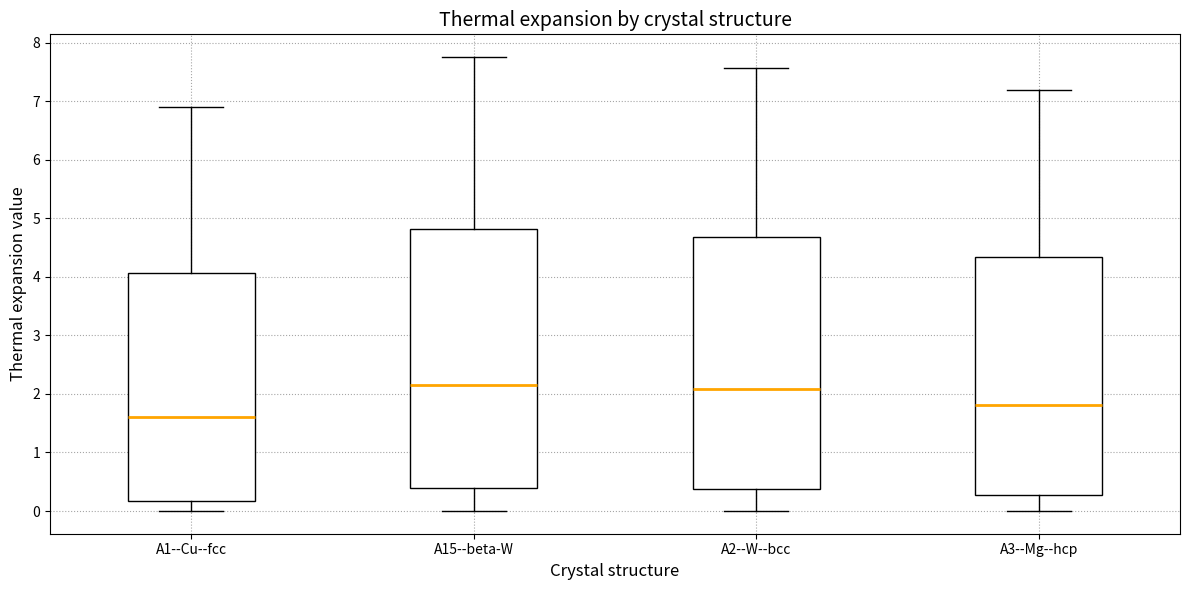

Comparing the boxes themselves (not the whiskers), which one is the tallest?

A15--beta-W